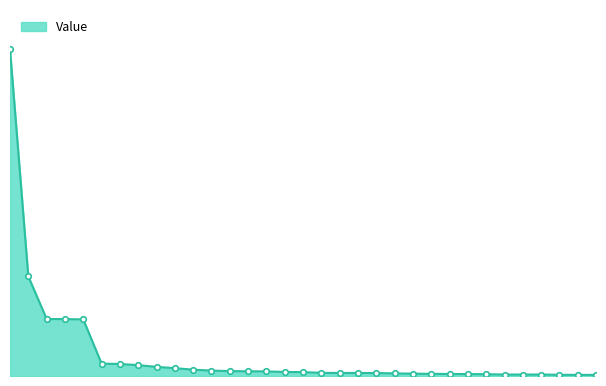

Does the chart have visible grid lines?

No